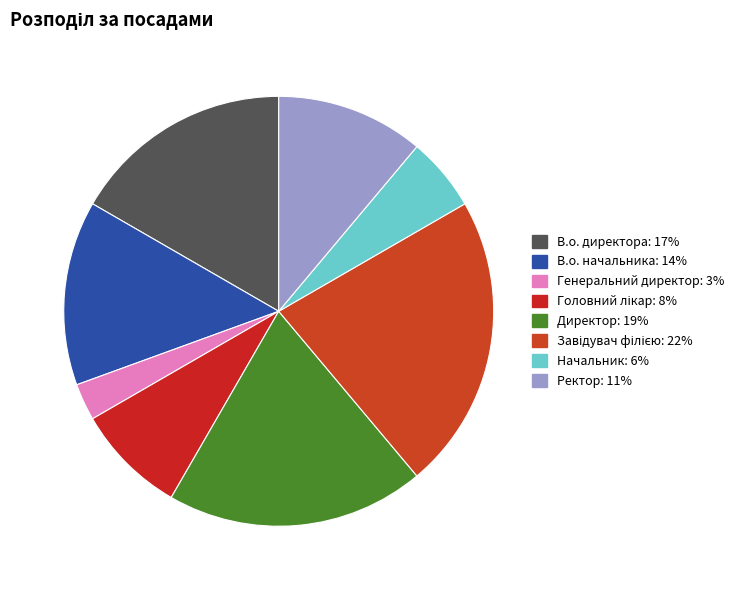

Is it true that В.о. директора is 17% of the pie?

True